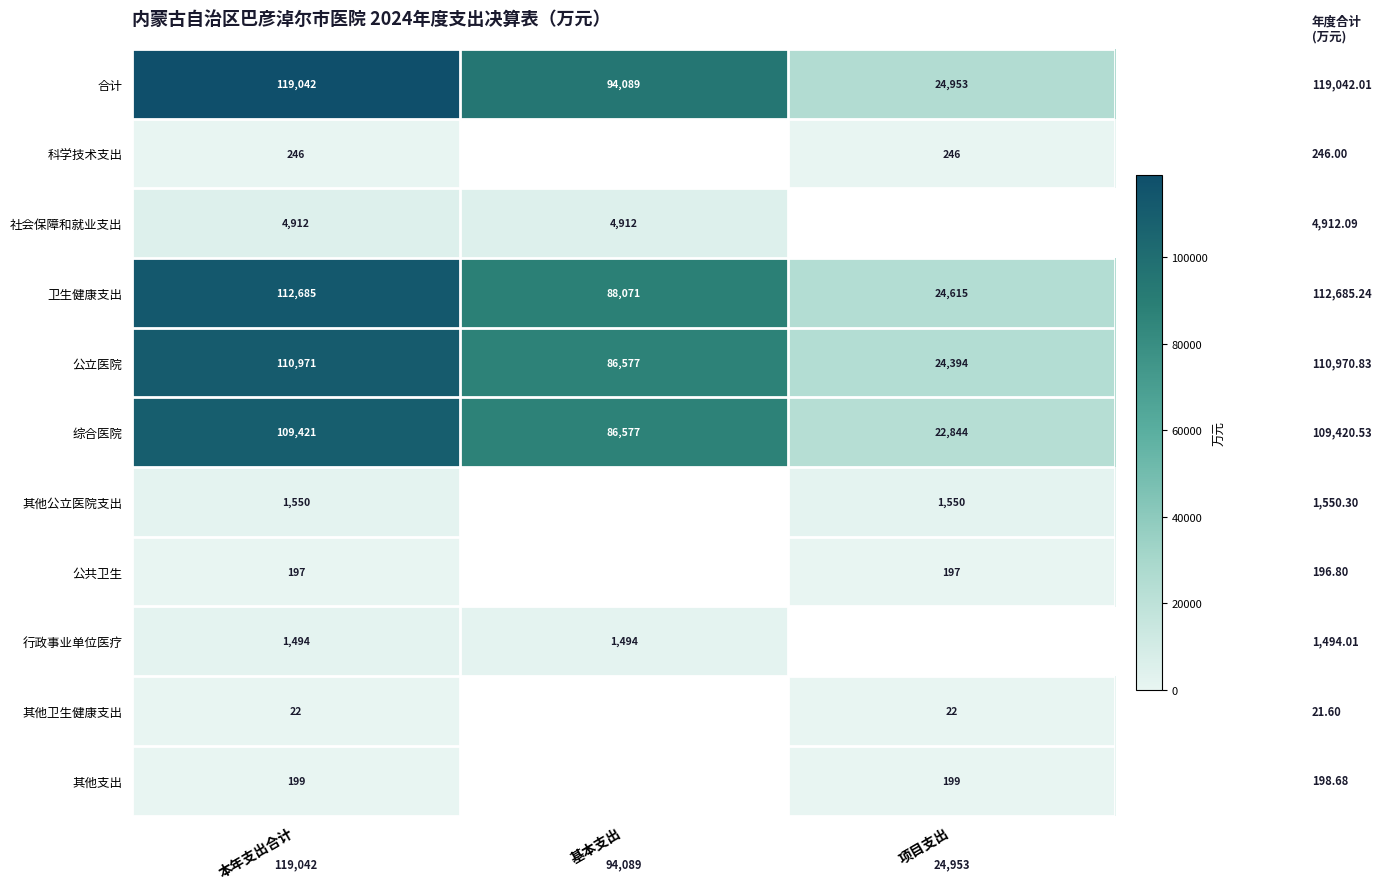

What is the difference between the highest and lowest values at 项目支出?

24931.9